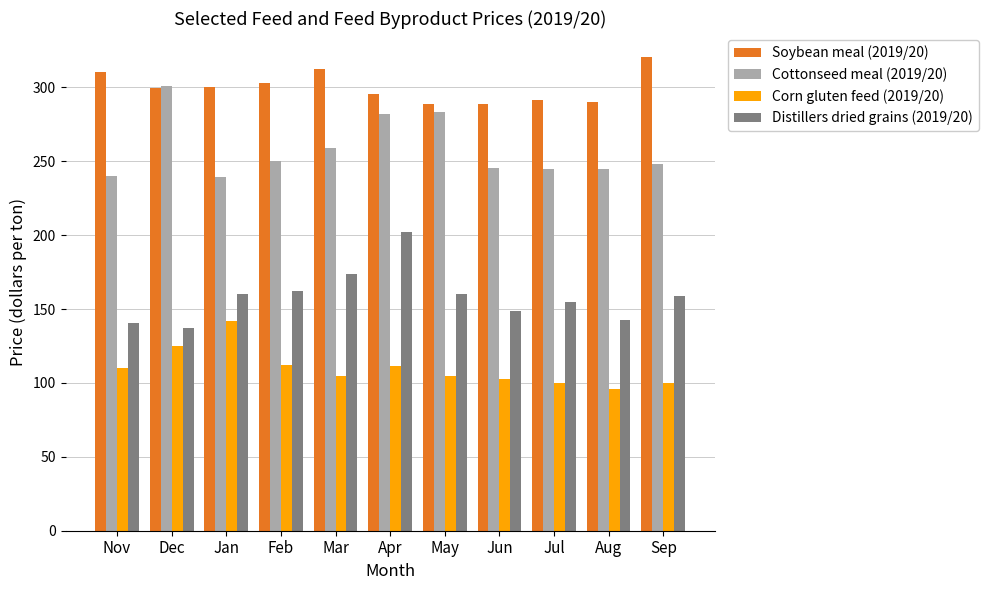

What is the sum of all Soybean meal (2019/20) values?

3300.6